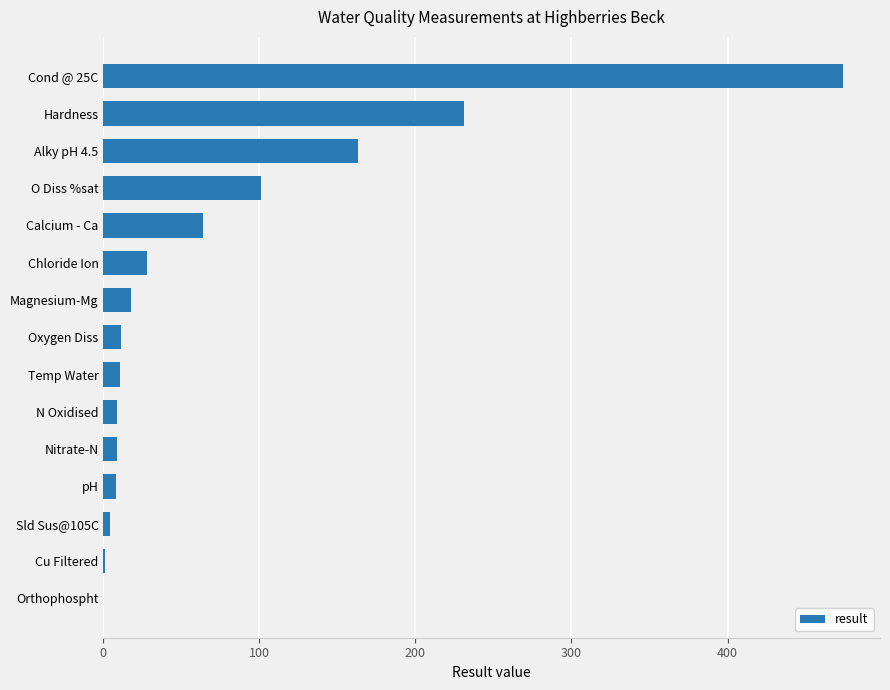

Between O Diss %sat and Chloride Ion, which is larger?

O Diss %sat